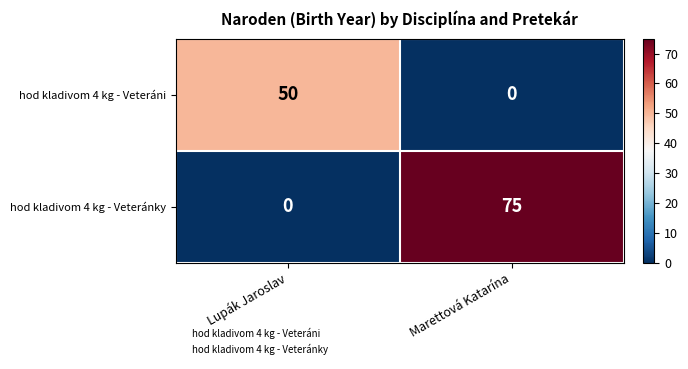

The hod kladivom 4 kg - Veteránky series shows 0 at Lupák Jaroslav. True or false?

True